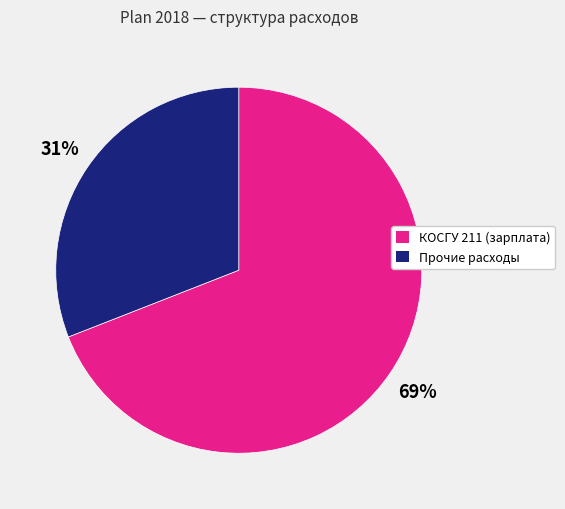

To the nearest percent, what is the difference between the largest and smallest slice percentages?

38%